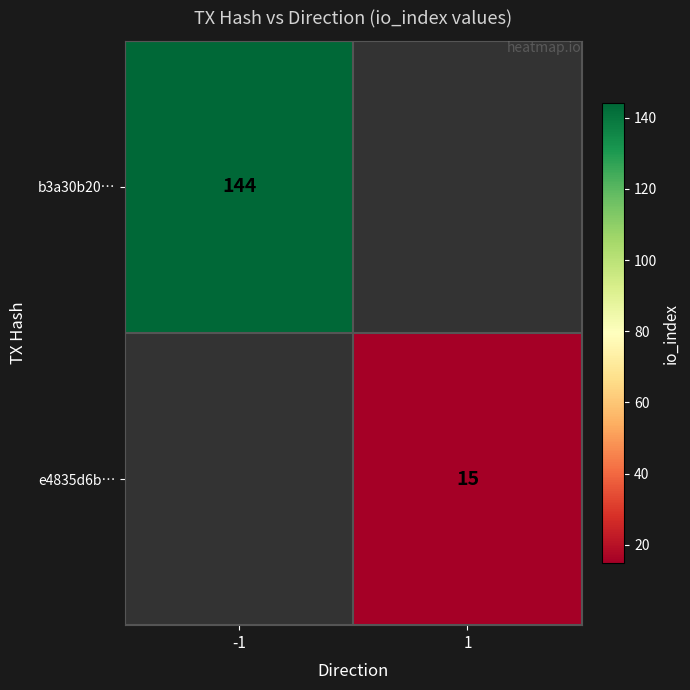

Is it true that e4835d6b… equals 22.8 at 1?

False